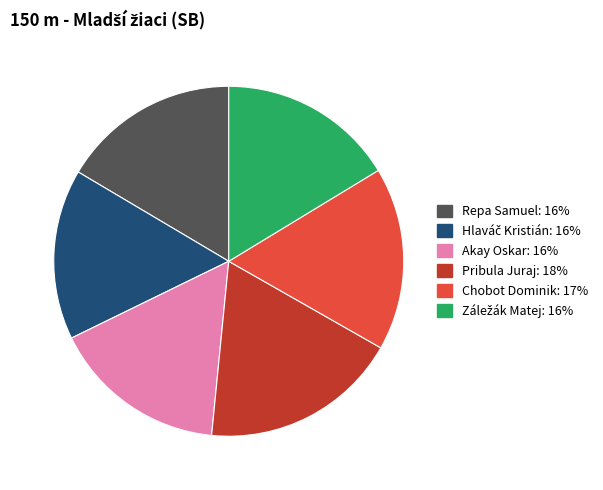

Do Repa Samuel and Pribula Juraj together represent more than half of the pie?

No